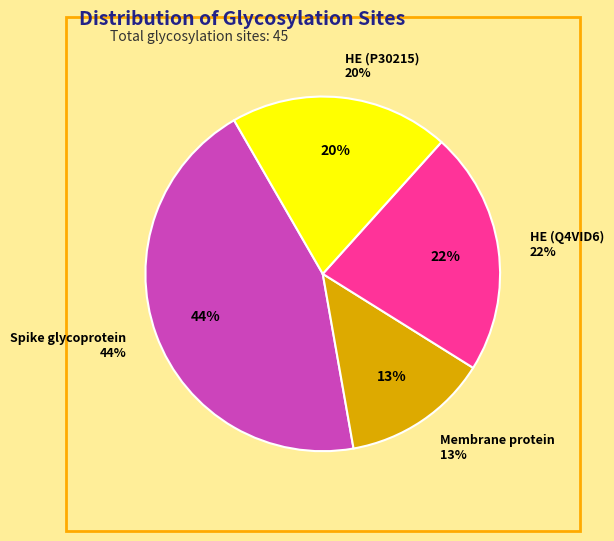

To the nearest percent, what is the average slice percentage?

25%